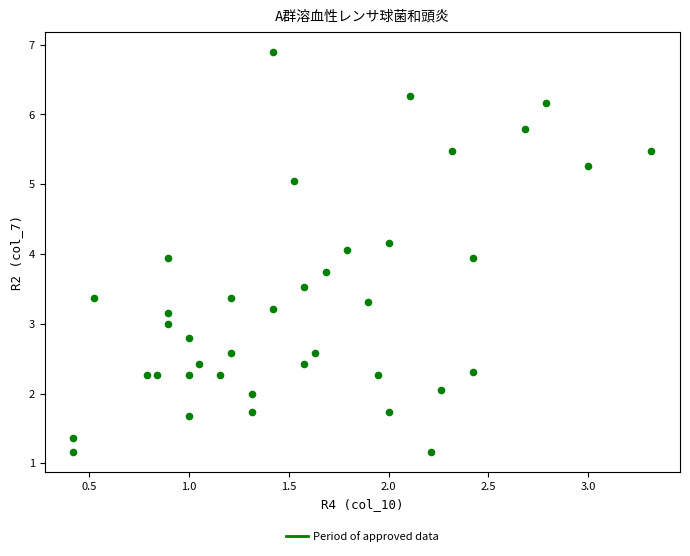

What is the range of Y values (max minus min)?

5.7